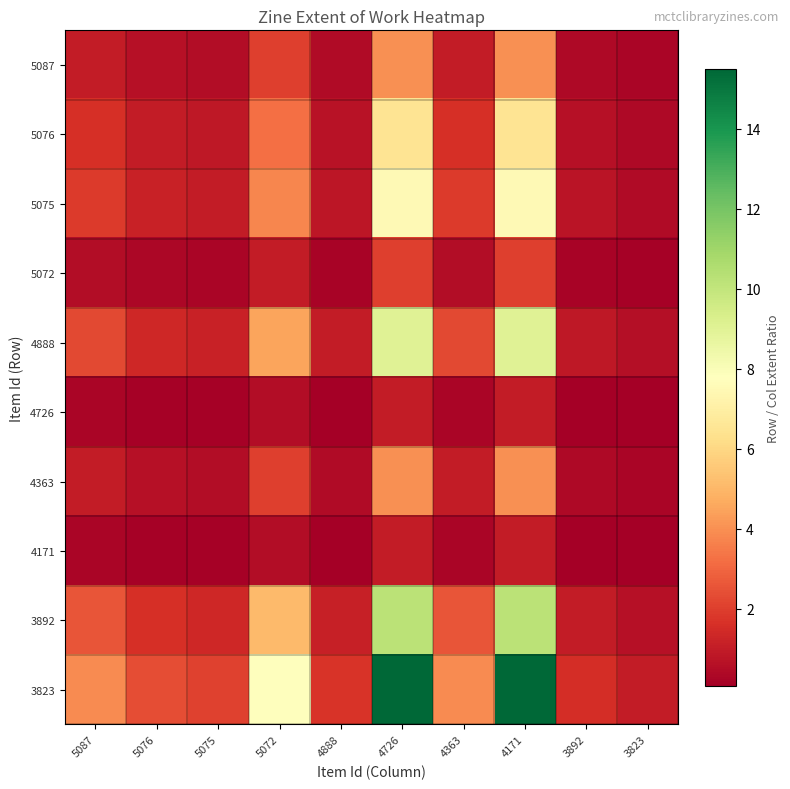

Reading right to left, extract all data points from this chart.

5087: 3823=0.3	3892=0.4	4171=4.0	4363=1.0	4726=4.0	4888=0.4	5072=2.0	5075=0.5	5076=0.6	5087=1.0
5076: 3823=0.4	3892=0.6	4171=6.5	4363=1.6	4726=6.5	4888=0.7	5072=3.2	5075=0.9	5076=1.0	5087=1.6
5075: 3823=0.5	3892=0.7	4171=7.5	4363=1.9	4726=7.5	4888=0.8	5072=3.7	5075=1.0	5076=1.2	5087=1.9
5072: 3823=0.1	3892=0.2	4171=2.0	4363=0.5	4726=2.0	4888=0.2	5072=1.0	5075=0.3	5076=0.3	5087=0.5
4888: 3823=0.6	3892=0.9	4171=9.0	4363=2.2	4726=9.0	4888=1.0	5072=4.5	5075=1.2	5076=1.4	5087=2.2
4726: 3823=0.1	3892=0.1	4171=1.0	4363=0.2	4726=1.0	4888=0.1	5072=0.5	5075=0.1	5076=0.2	5087=0.2
4363: 3823=0.3	3892=0.4	4171=4.0	4363=1.0	4726=4.0	4888=0.4	5072=2.0	5075=0.5	5076=0.6	5087=1.0
4171: 3823=0.1	3892=0.1	4171=1.0	4363=0.2	4726=1.0	4888=0.1	5072=0.5	5075=0.1	5076=0.2	5087=0.2
3892: 3823=0.7	3892=1.0	4171=10.2	4363=2.6	4726=10.2	4888=1.1	5072=5.1	5075=1.4	5076=1.6	5087=2.6
3823: 3823=1.0	3892=1.5	4171=15.5	4363=3.9	4726=15.5	4888=1.7	5072=7.7	5075=2.1	5076=2.4	5087=3.9